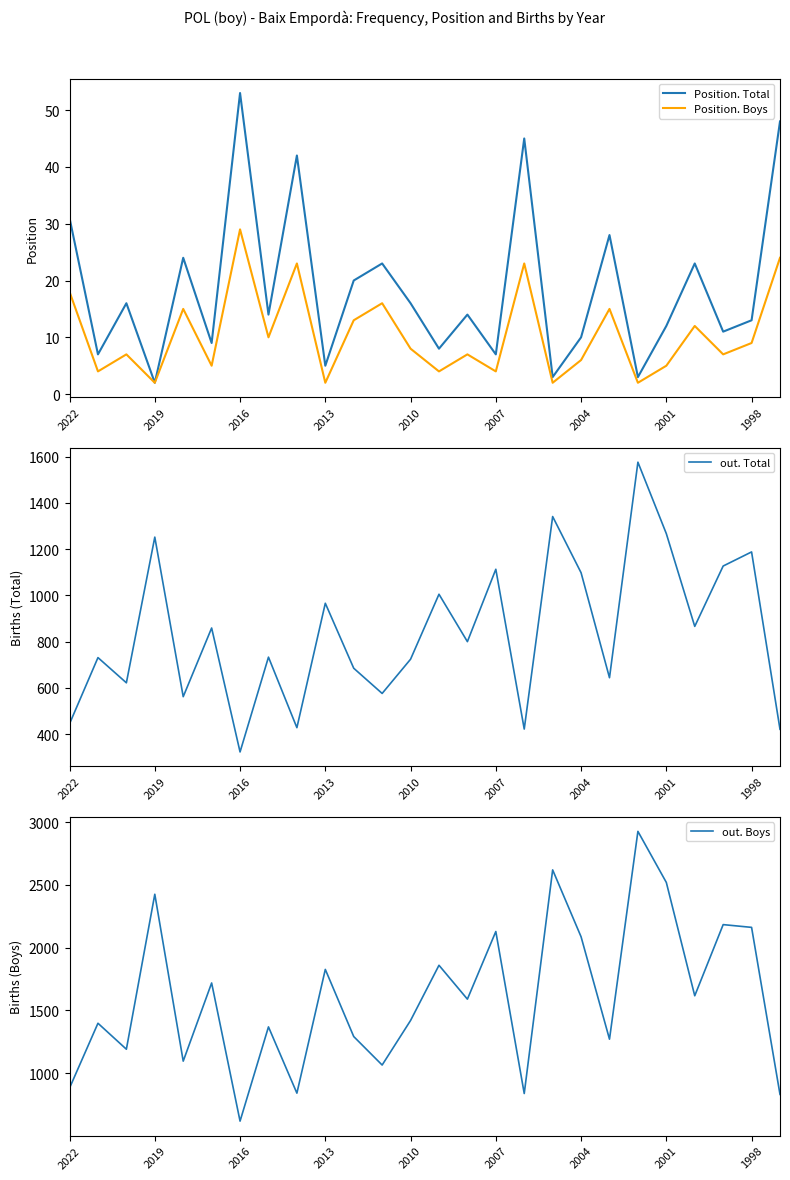

What is the highest value of the Position. Total series?

53